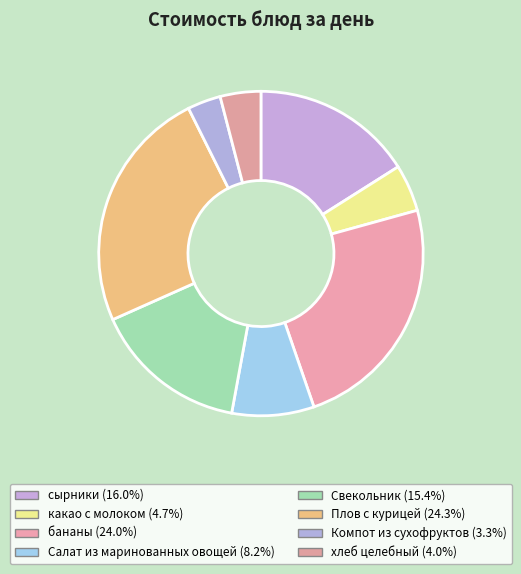

Count the number of slices in the pie.

8